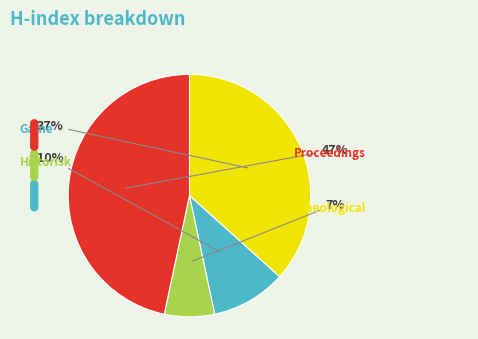

How many segments does this pie chart have?

4